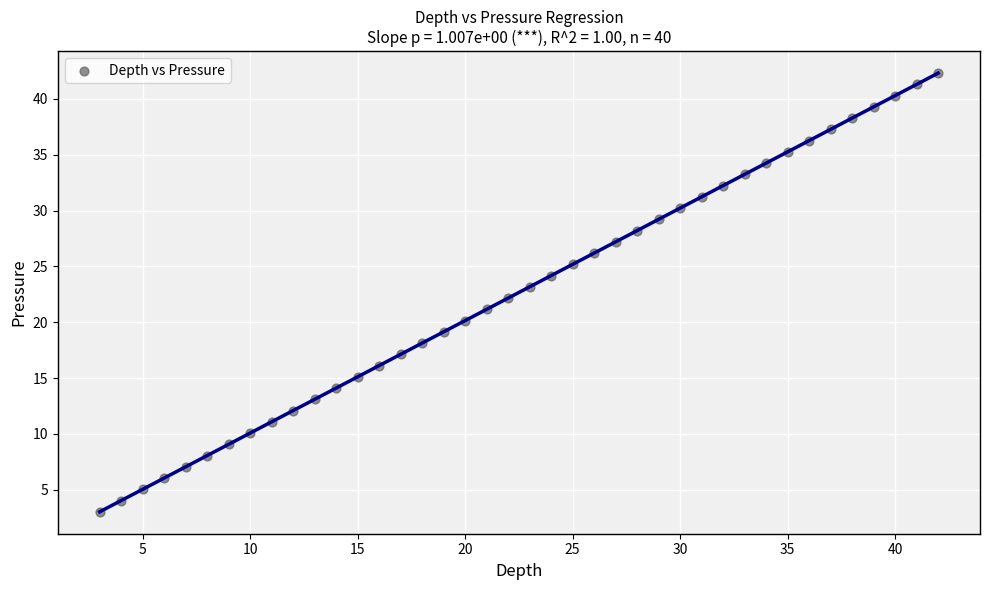

What is the range of Y values (max minus min)?

39.3